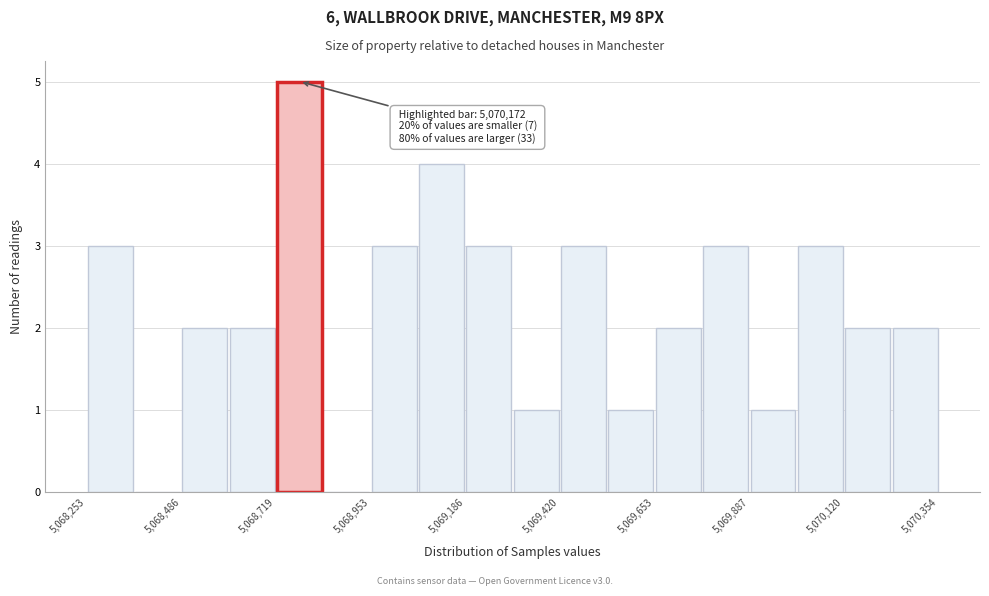

Read against the x-axis, roughly where is the centre of the tallest bar?

5068800